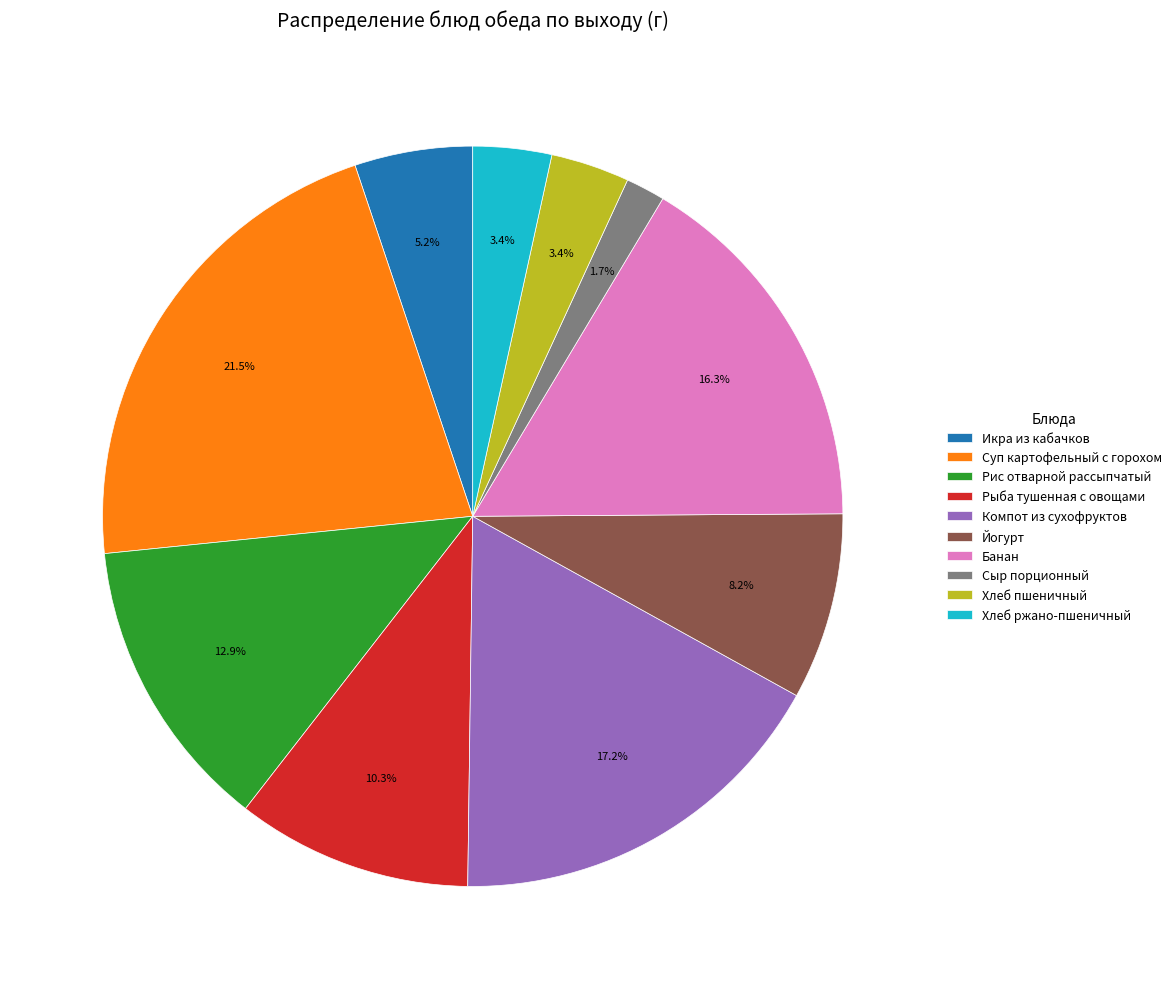

Count the number of slices in the pie.

10